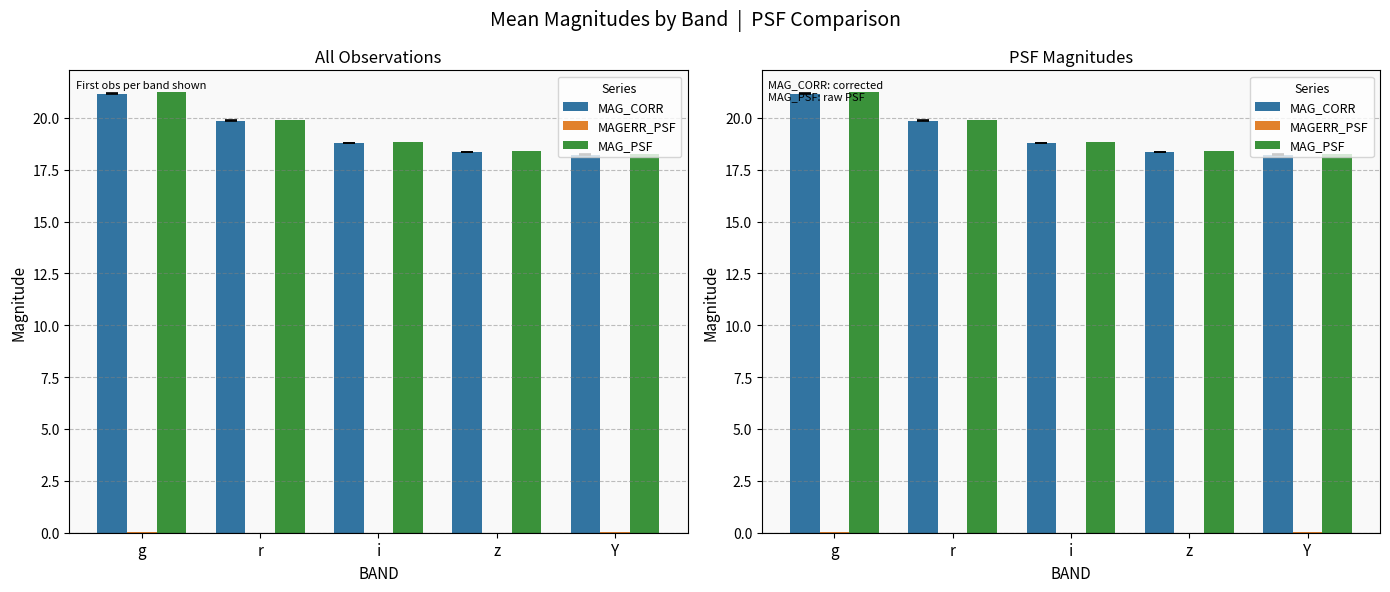

Reading left to right, list all the values displayed in this chart.

MAG_CORR: g=21.2	r=19.9	i=18.8	z=18.4	Y=18.2
MAGERR_PSF: g=0.0	r=0.0	i=0.0	z=0.0	Y=0.0
MAG_PSF: g=21.2	r=19.9	i=18.8	z=18.4	Y=18.2